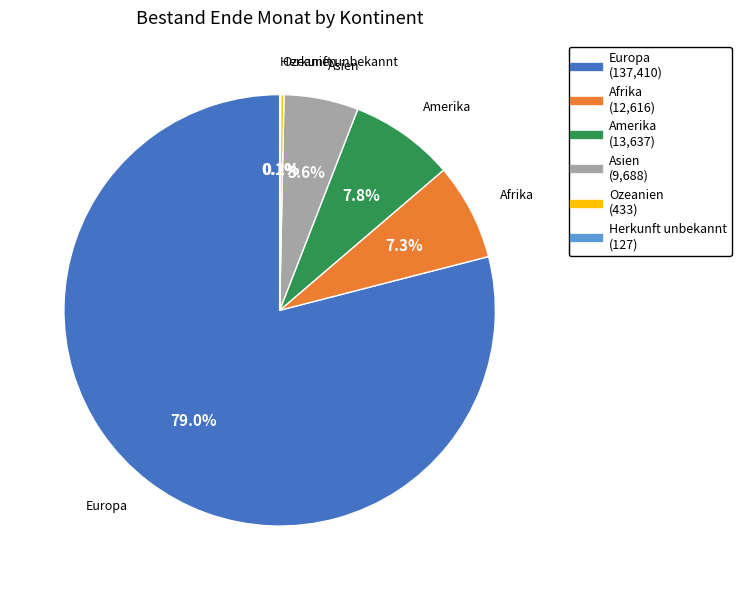

How much of the chart is everything except Afrika?

92.7%